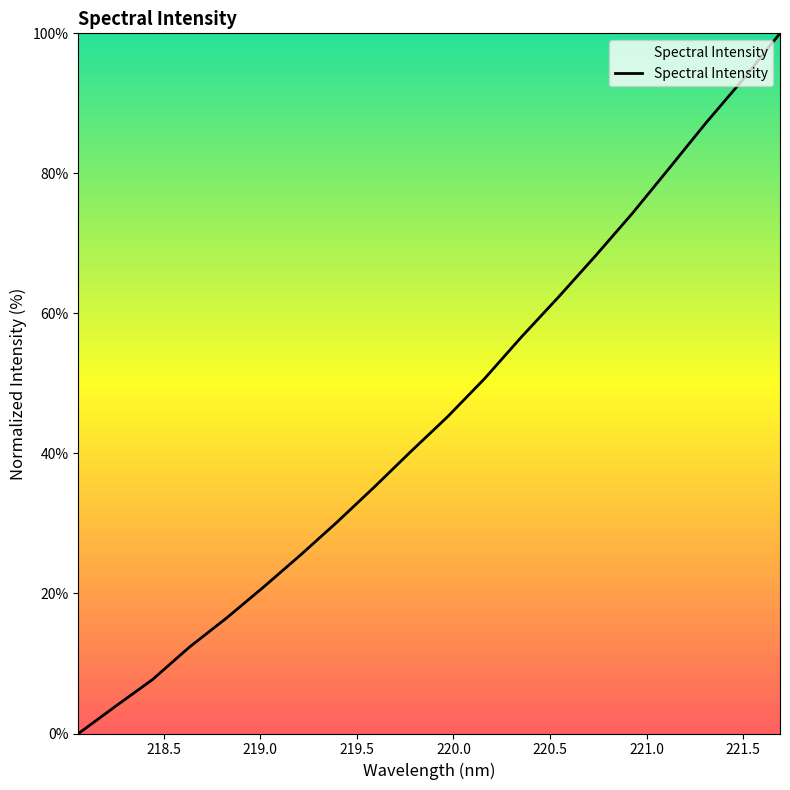

What is the greatest value displayed?

100.0